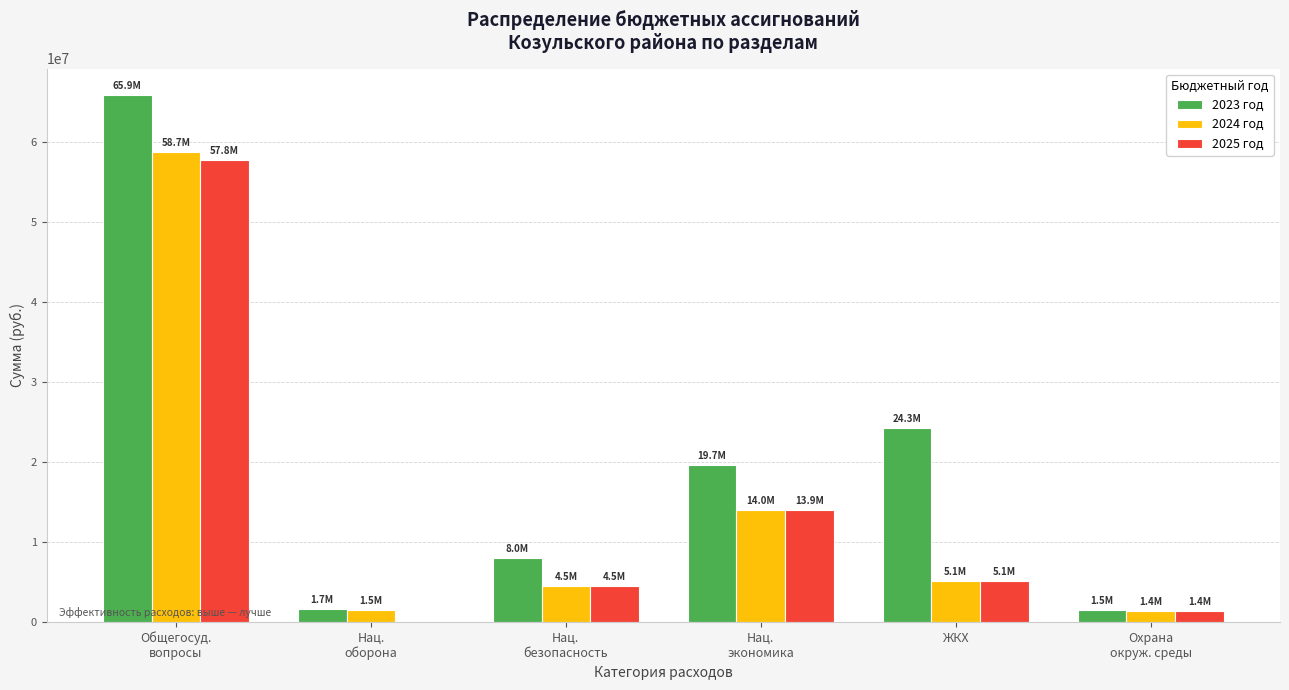

At which category is the sum across all series the highest?

Общегосуд.
вопросы